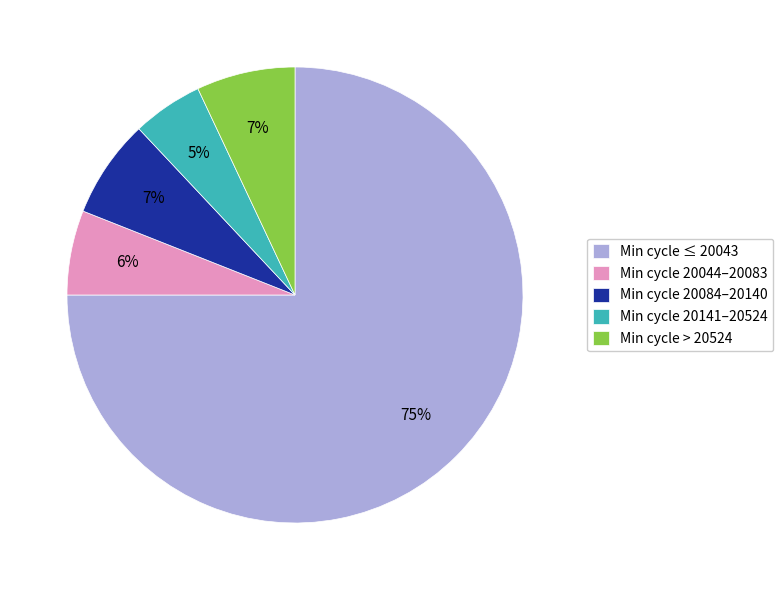

Is it true that Min cycle 20044–20083 is 1% of the pie?

False